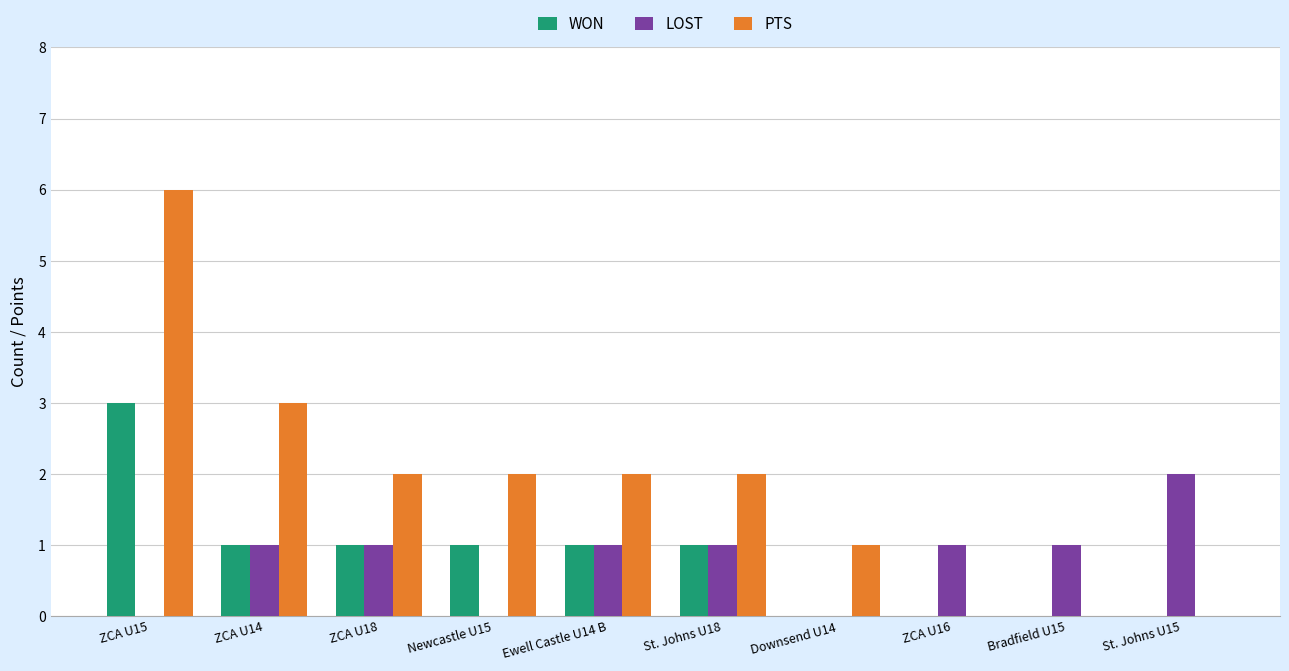

True or false: WON has a value of -1 at Bradfield U15.

False